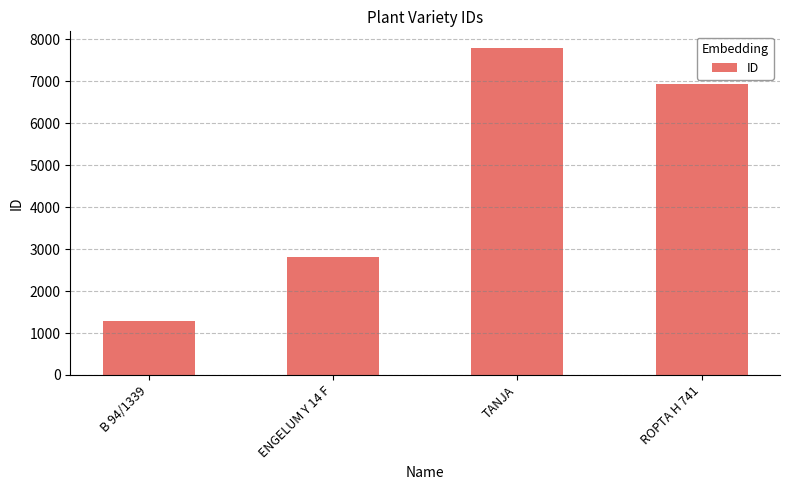

Is it true that the value at ROPTA H 741 is 6940?

True